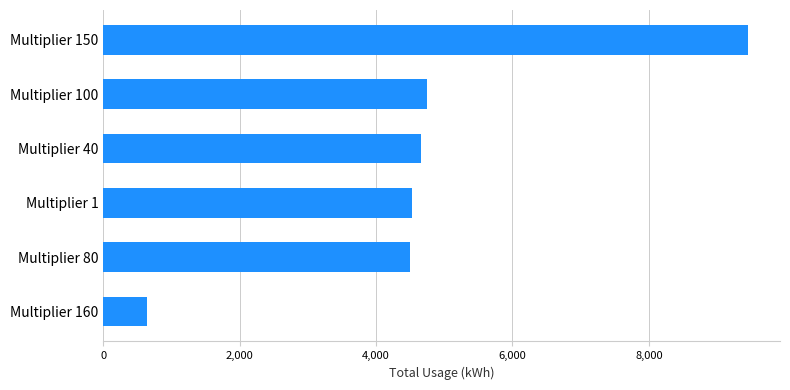

The value at Multiplier 80 is 4498. True or false?

True